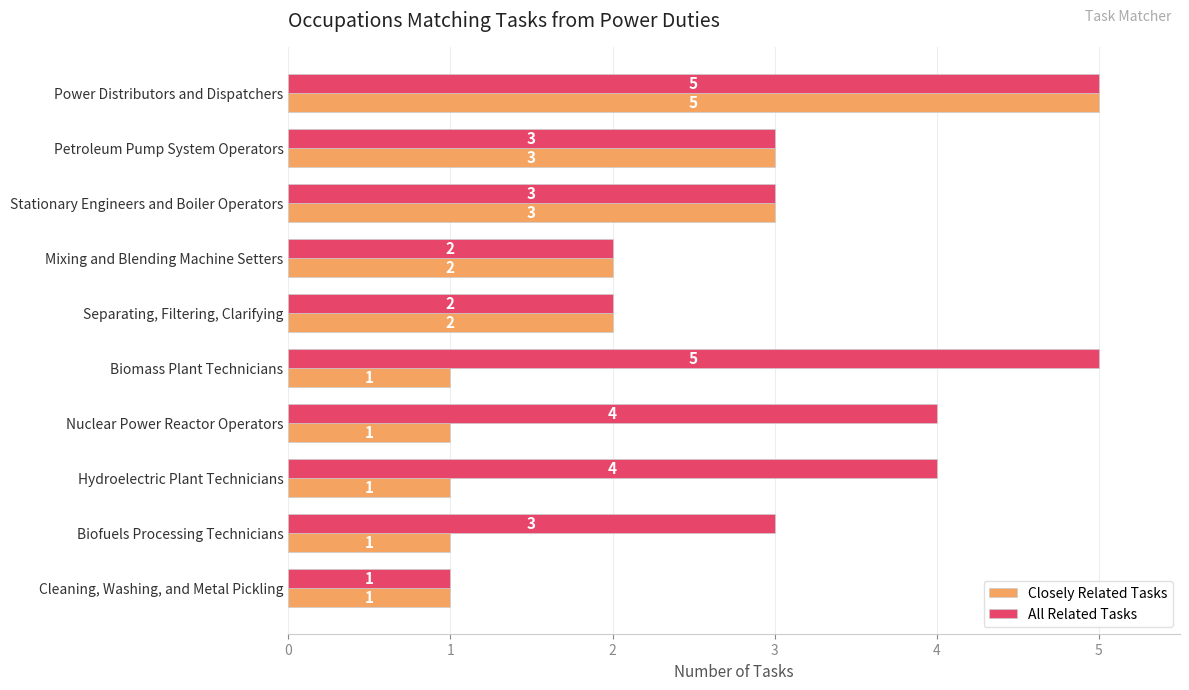

Between Stationary Engineers and Boiler Operators and Hydroelectric Plant Technicians, which series saw the biggest shift?

Closely Related Tasks